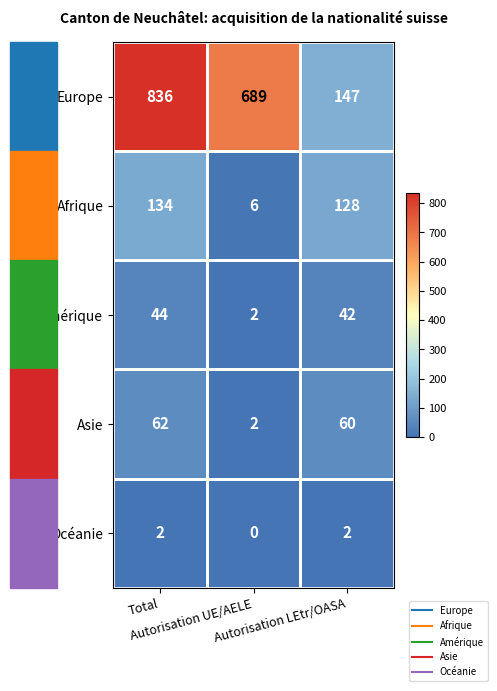

Rank the series by their maximum value, from lowest to highest.

Océanie, Amérique, Asie, Afrique, Europe